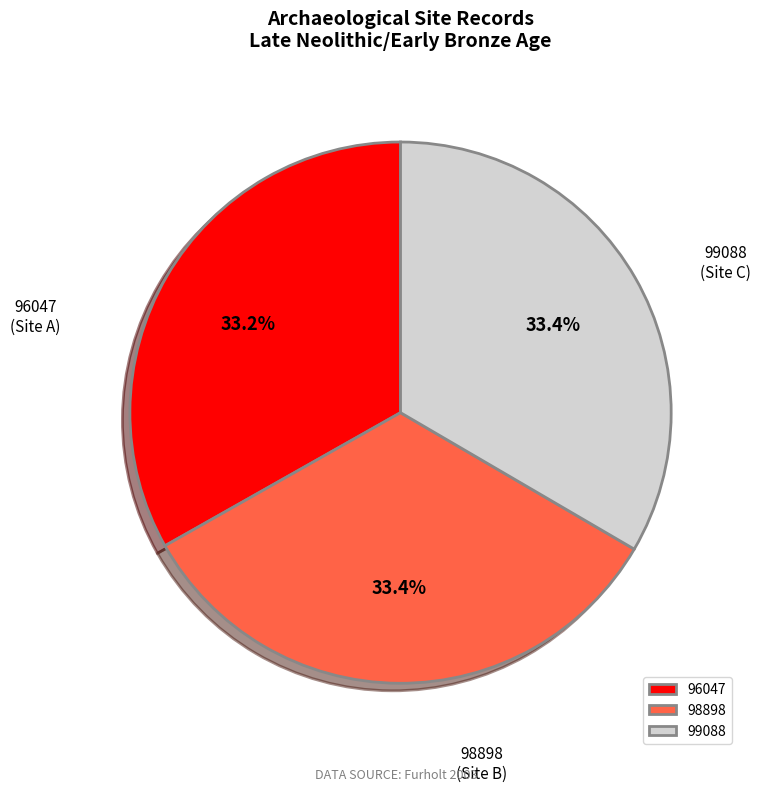

Does 96047 account for over 50% of the chart?

No